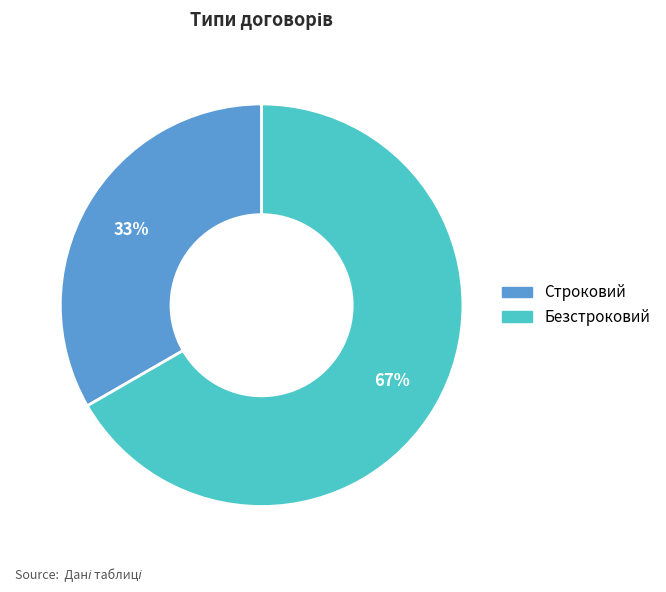

What is the ratio of the value at Безстроковий to the value at Строковий?

2.0